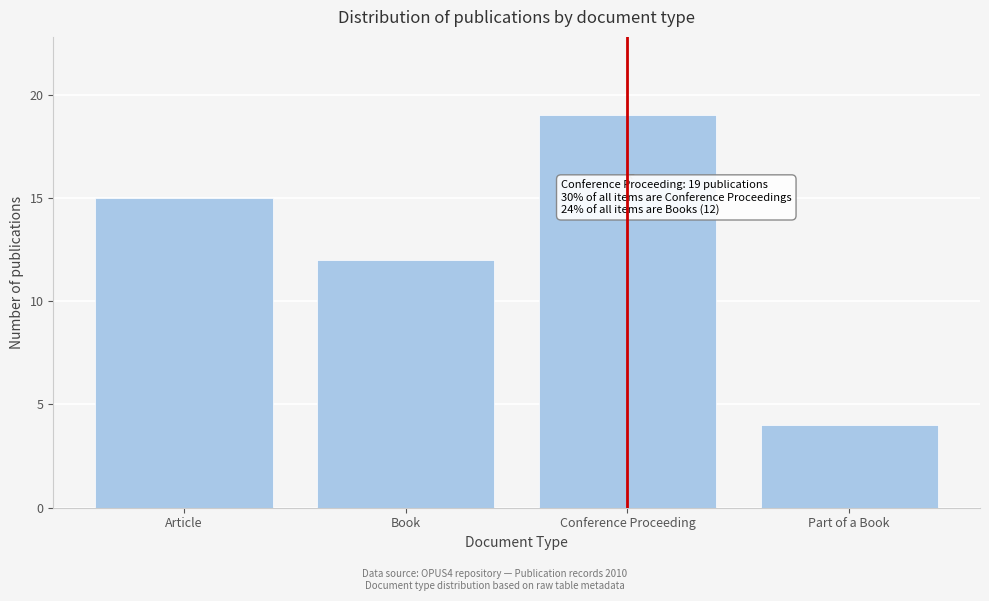

Reading right to left, transcribe all the data shown in this chart.

Part of a Book=4	Conference Proceeding=19	Book=12	Article=15